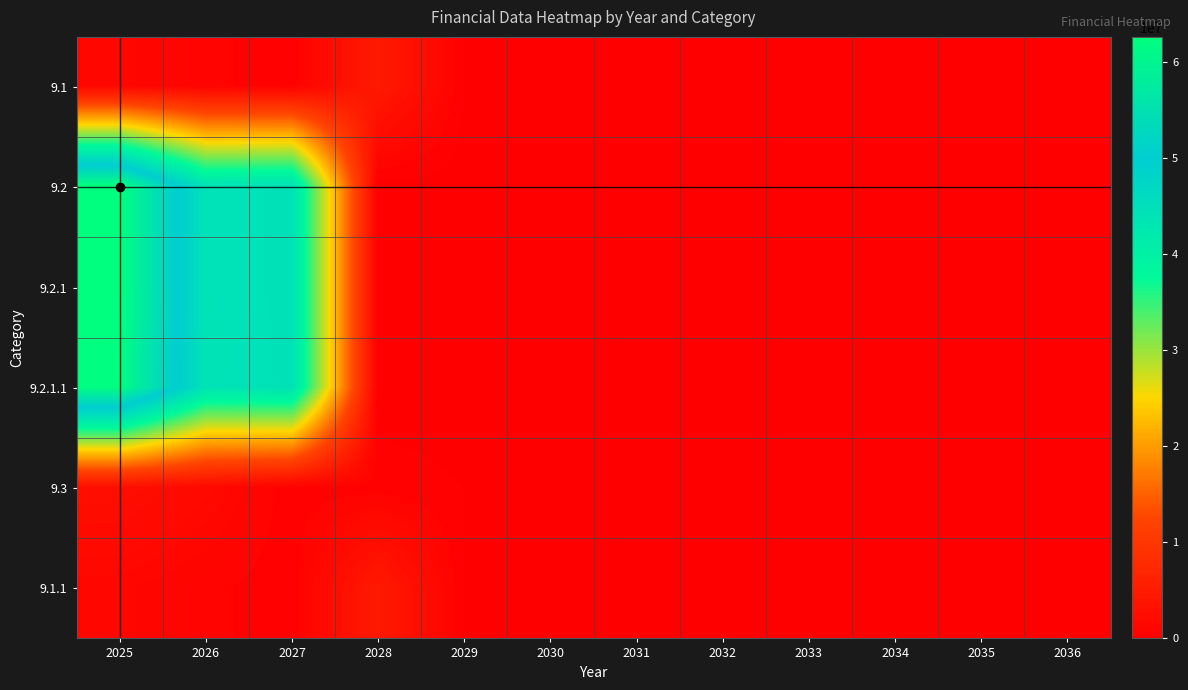

List the series in order of their peak value, lowest first.

9.3, 9.1, 9.1.1, 9.2.1.1, 9.2, 9.2.1